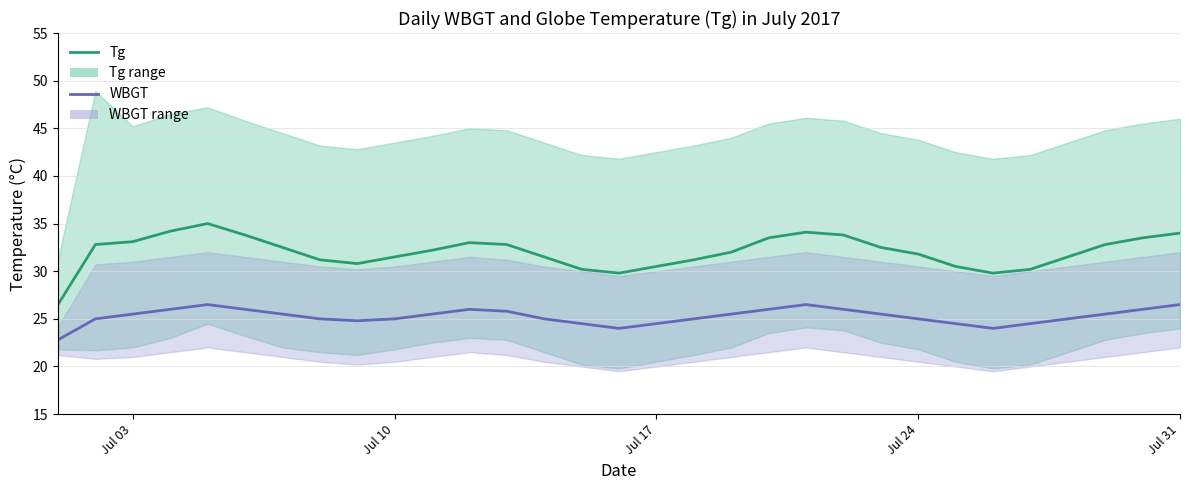

Is it true that WBGT equals 7.8 at 27?

False